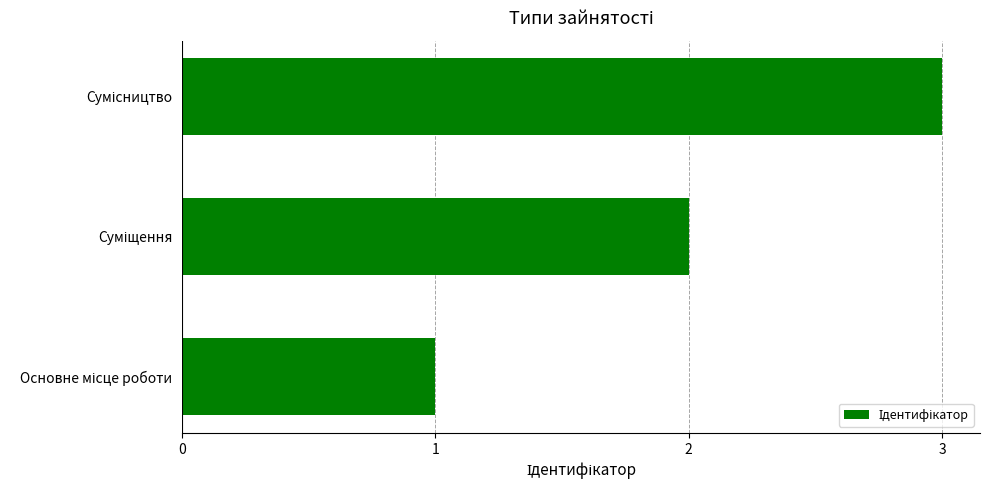

What is the greatest value displayed?

3